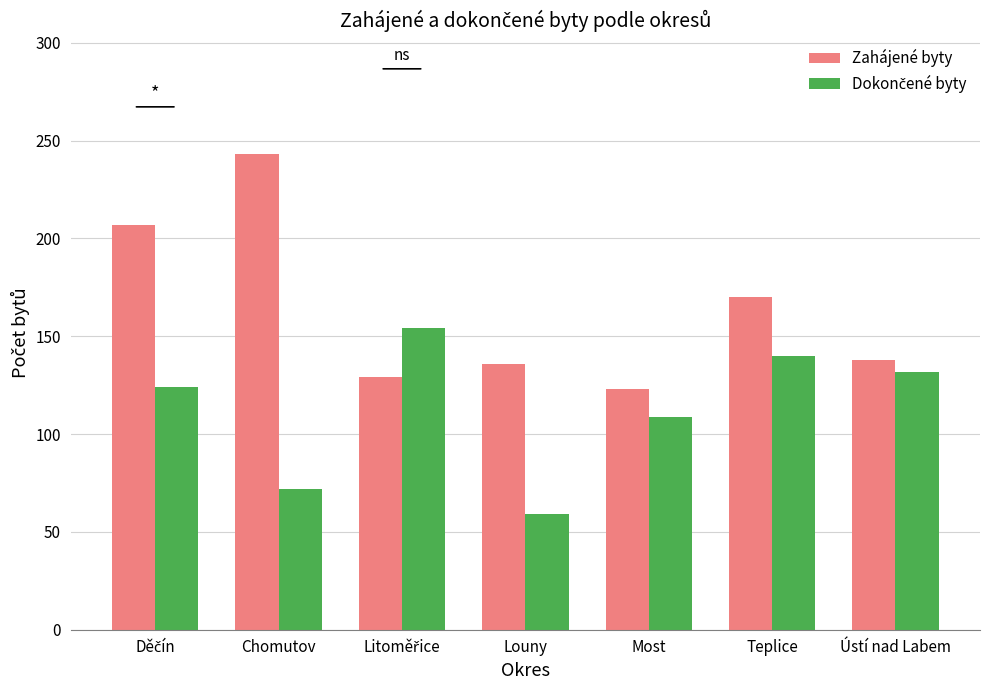

How many categories are shown in the chart?

7